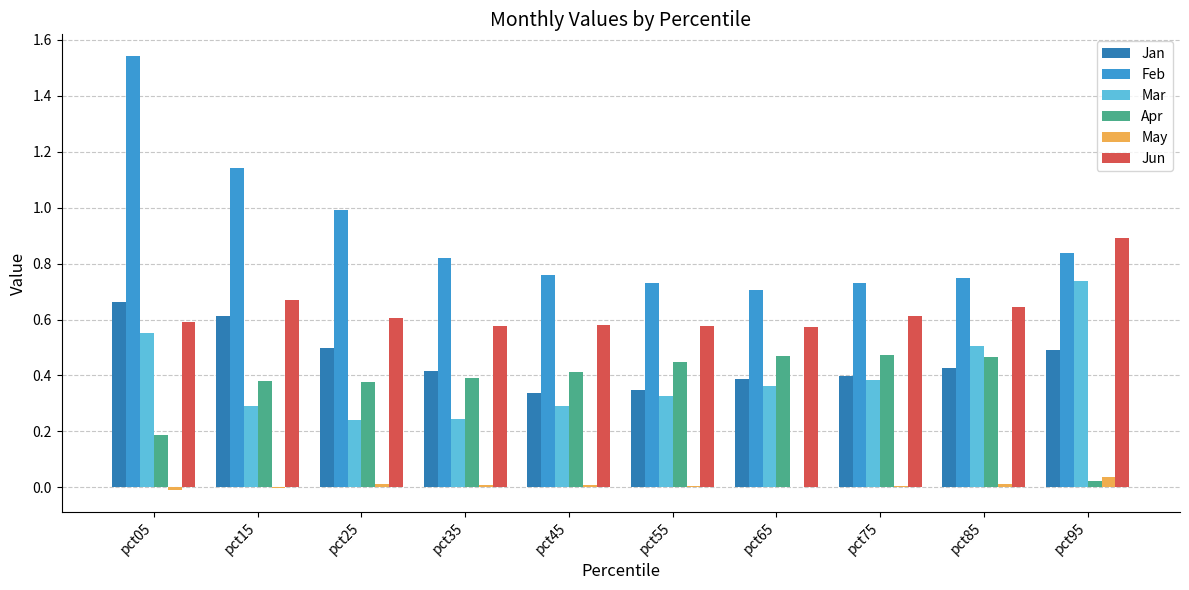

Which series changed the most between pct35 and pct95?

Mar